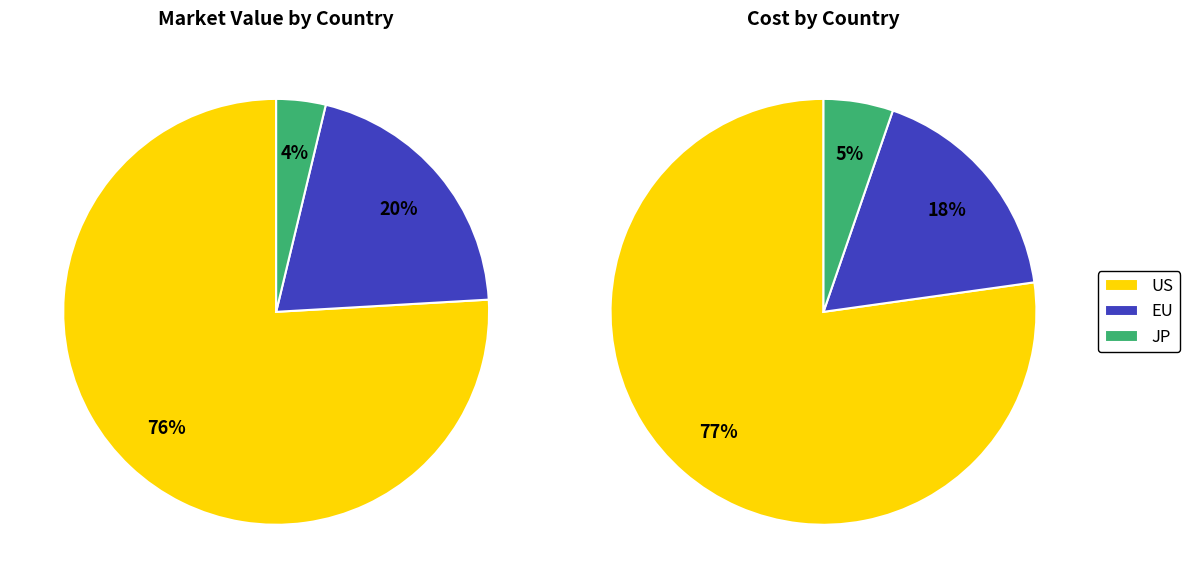

To the nearest percent, what portion does other represent?

5%